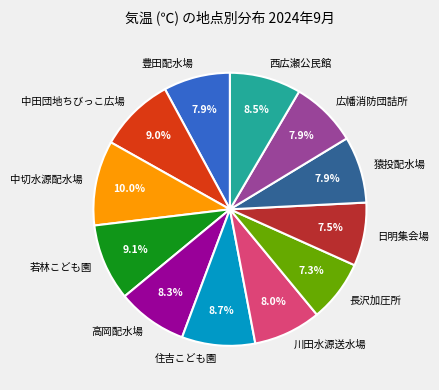

To the nearest percent, what is the combined percentage of 猿投配水場 and 中田団地ちびっこ広場?

17%